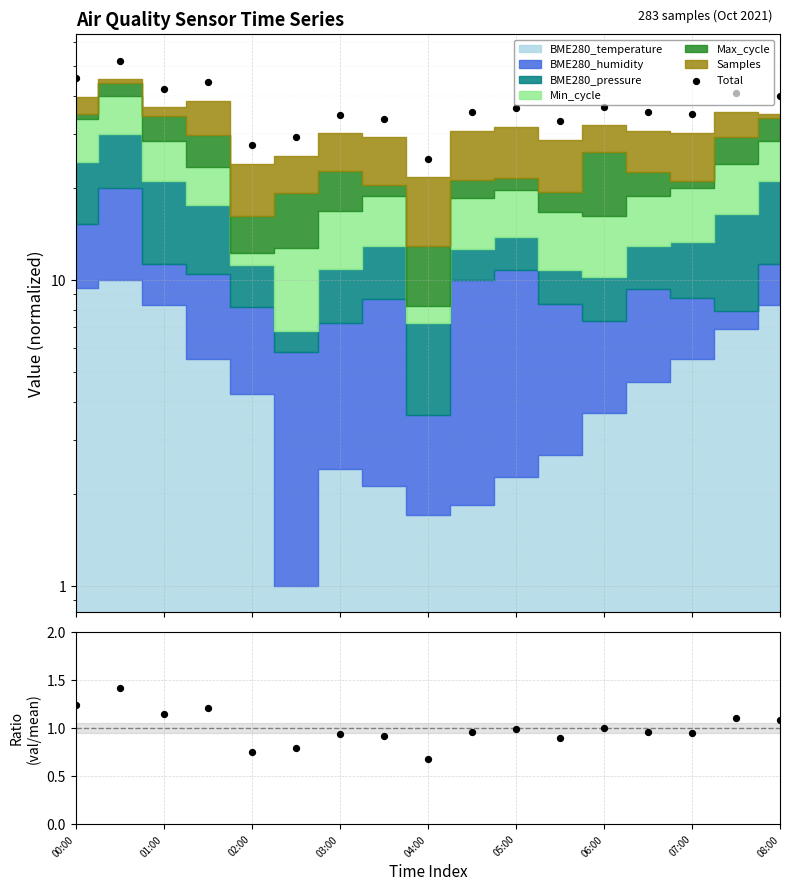

At how many categories does at least one series exceed 32?

14